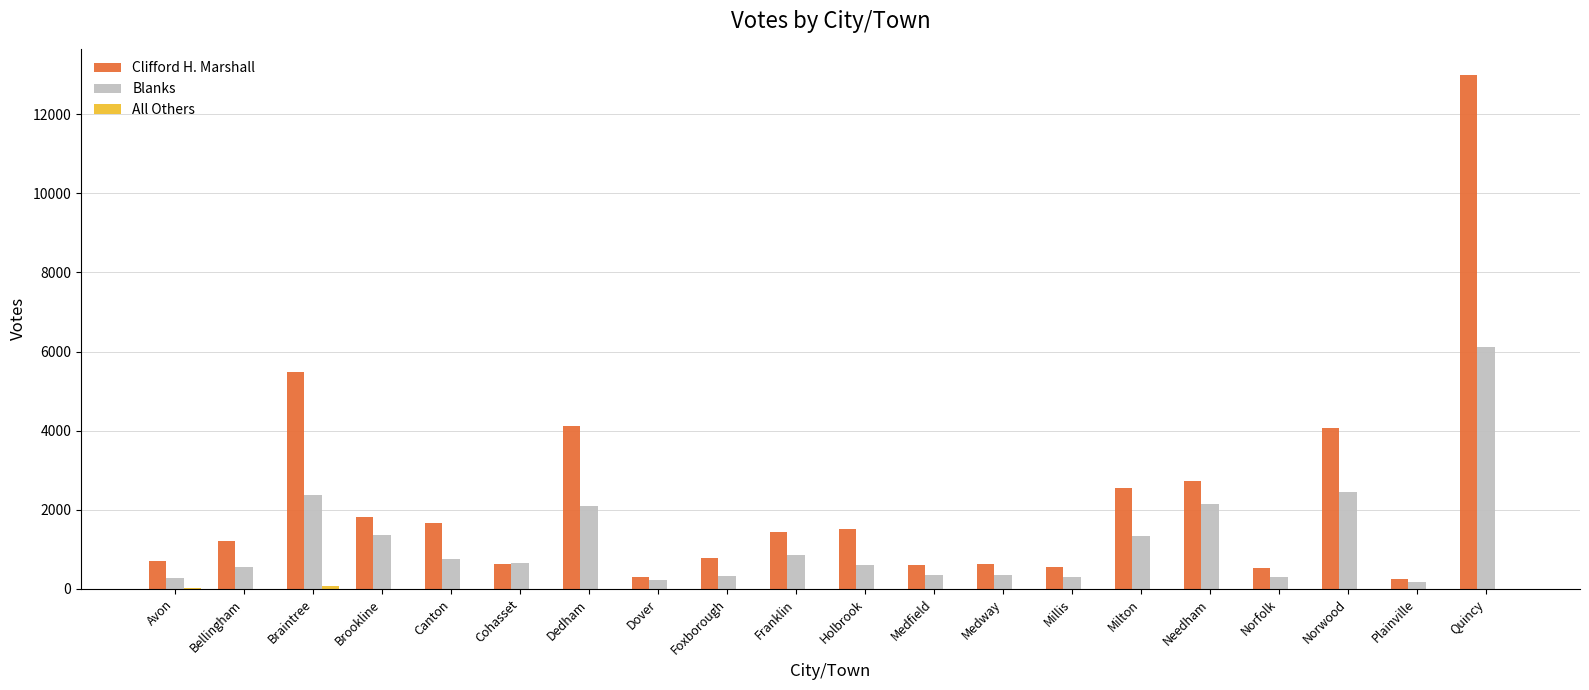

At which category is the sum across all series the highest?

Quincy